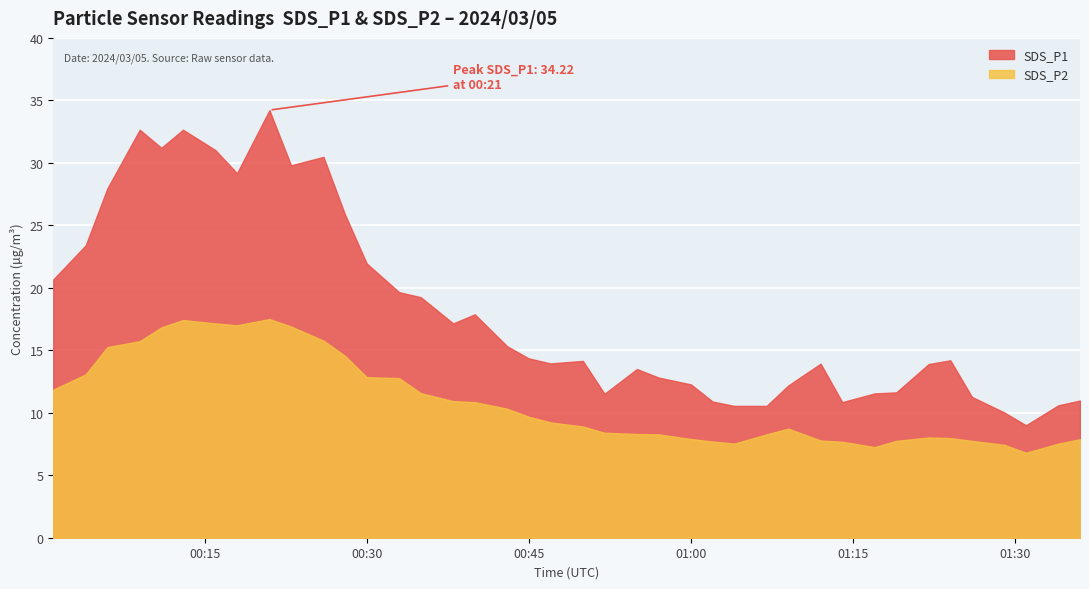

At which label does SDS_P2 first exceed 9?

2024/03/05 00:01